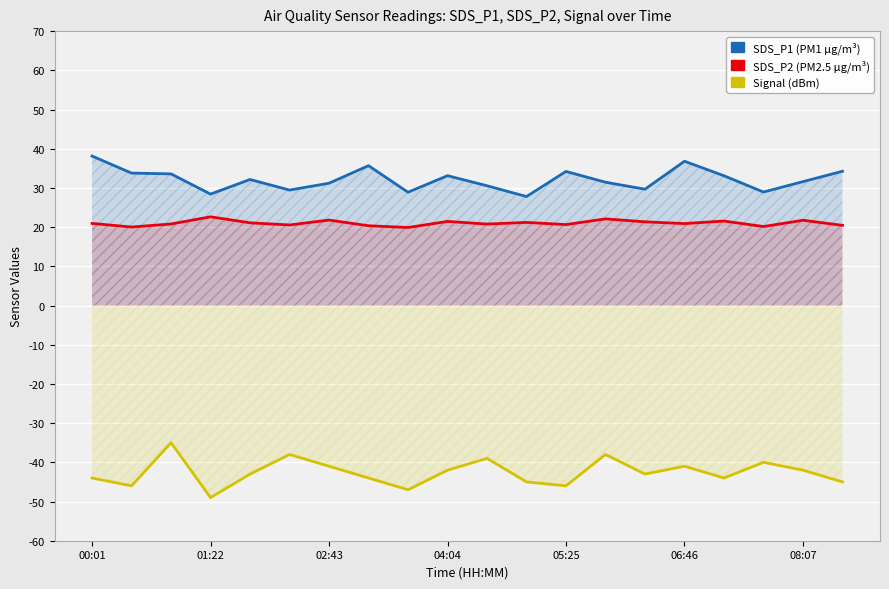

What is the smallest value displayed?

-49.0